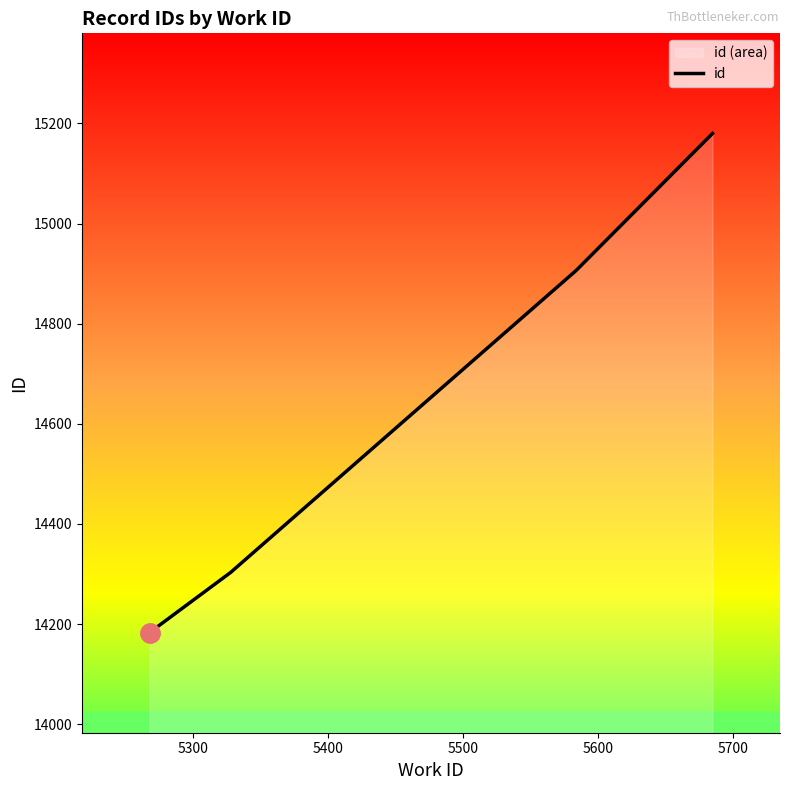

What is the maximum value shown in the chart?

15180.0